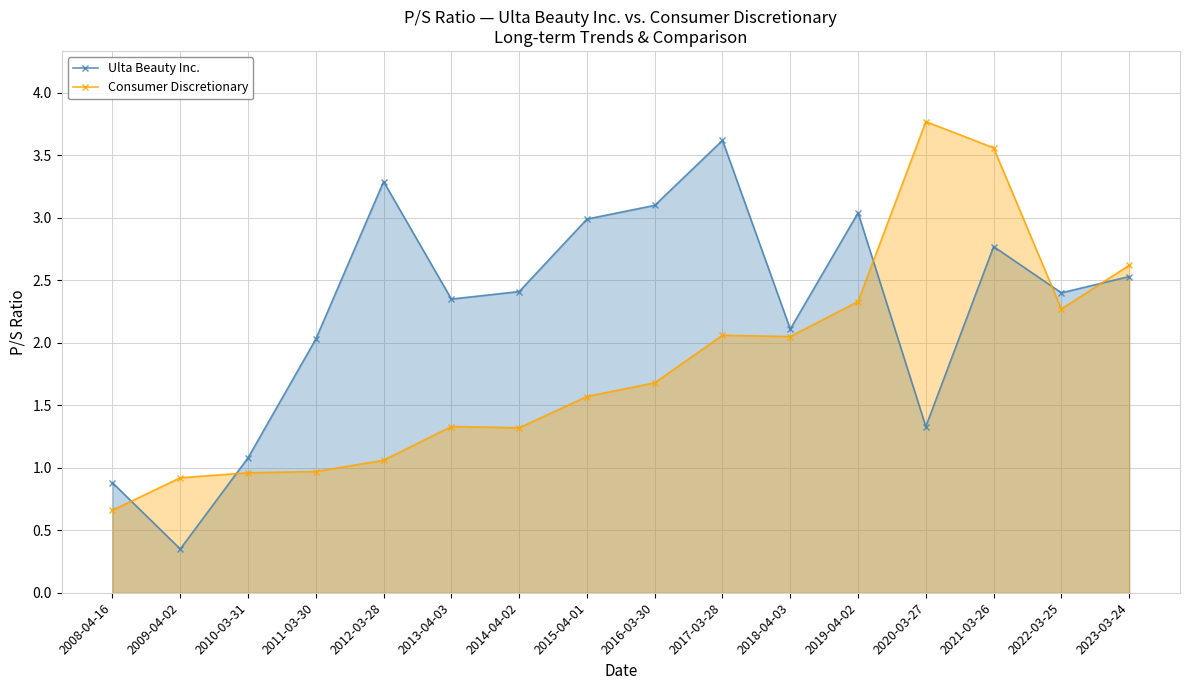

What position from the left is 2022-03-25?

15